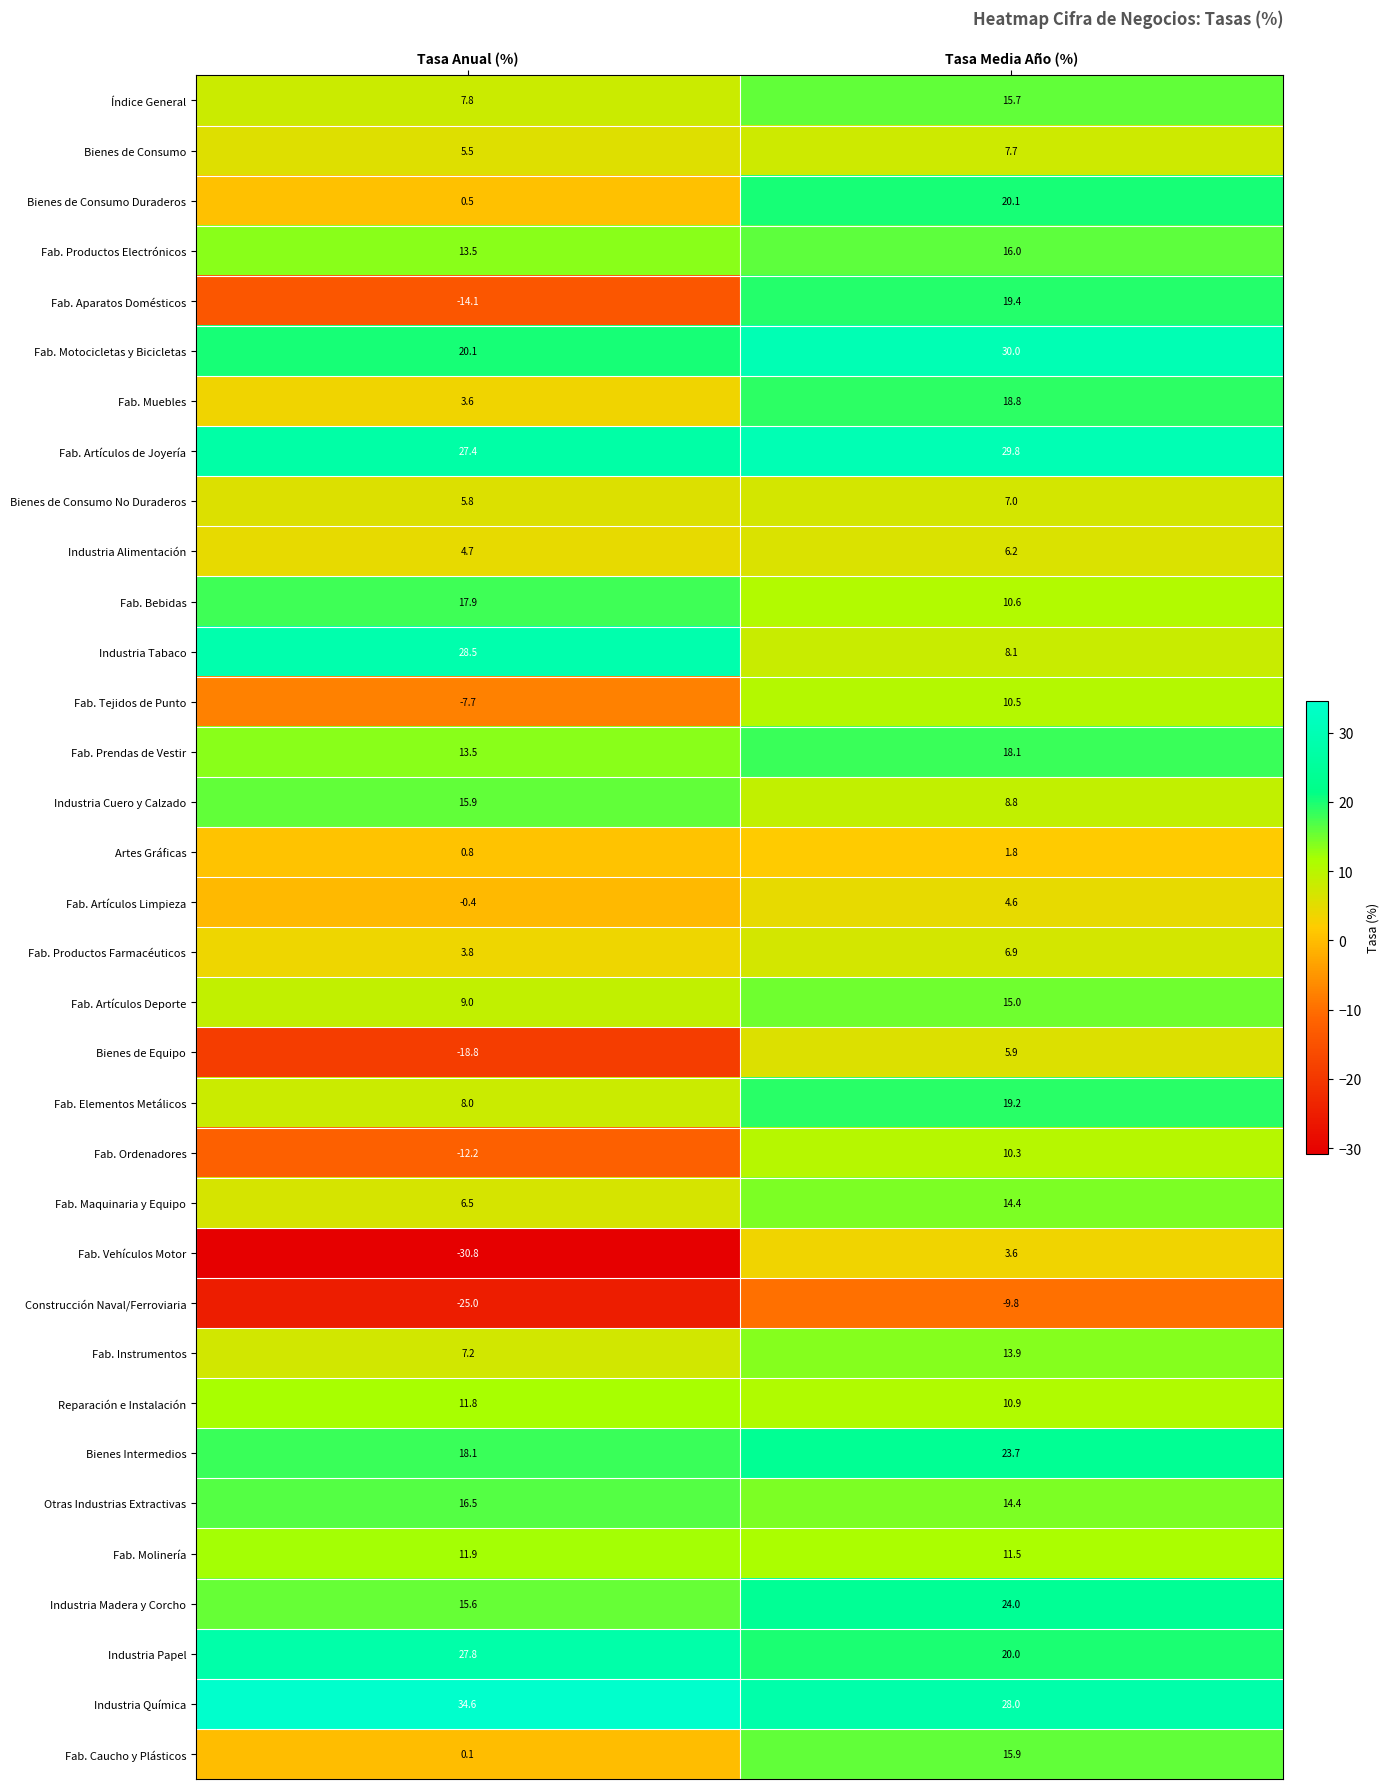

What is the difference between the maximum and minimum values in the Industria Alimentación series?

1.5